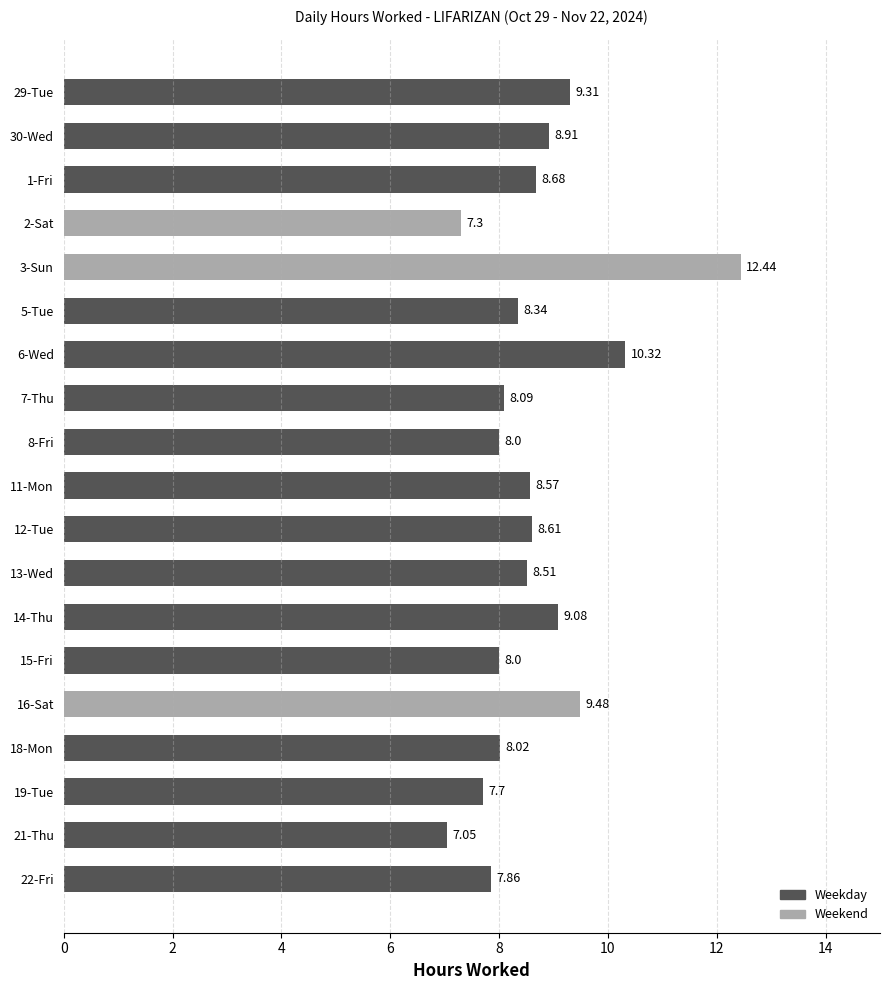

Which has a higher value, 16-Sat or 18-Mon?

16-Sat